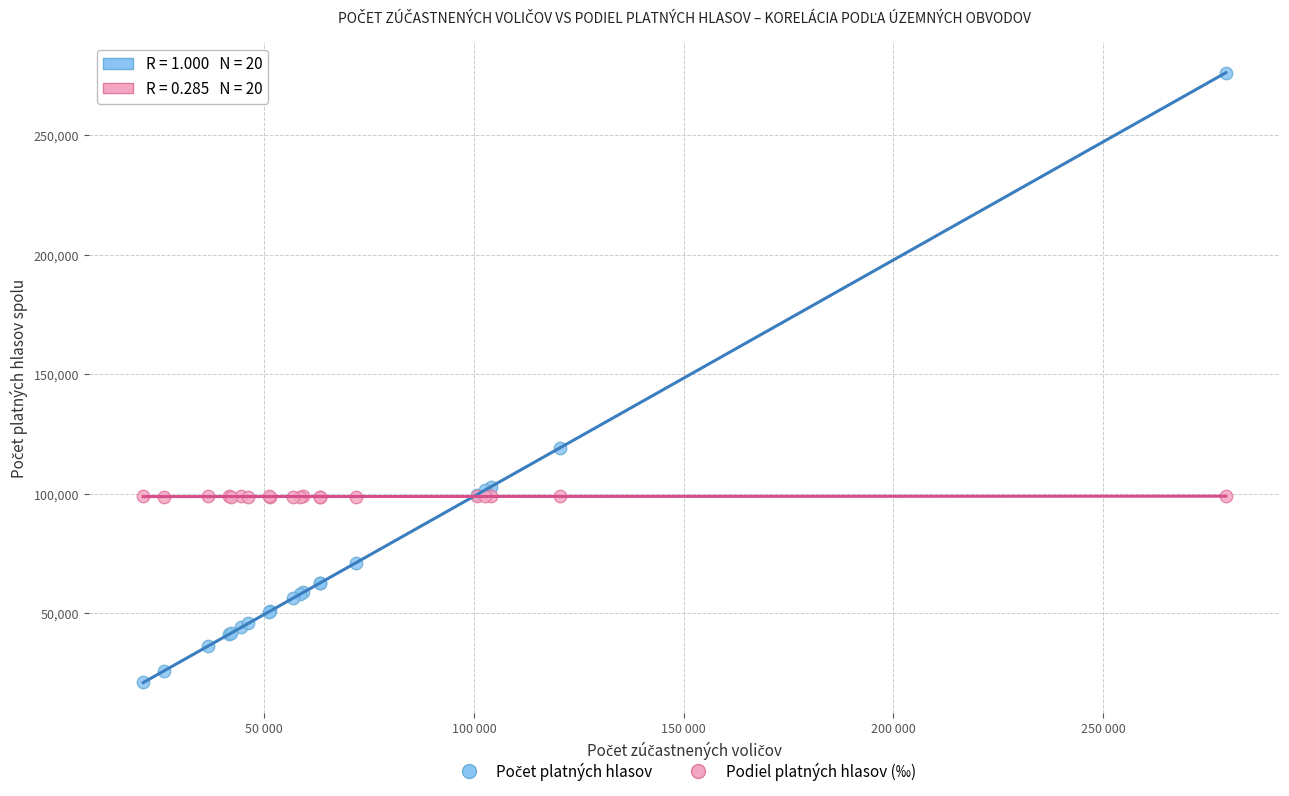

Across all series, what Y value is closest to 148628?

119143